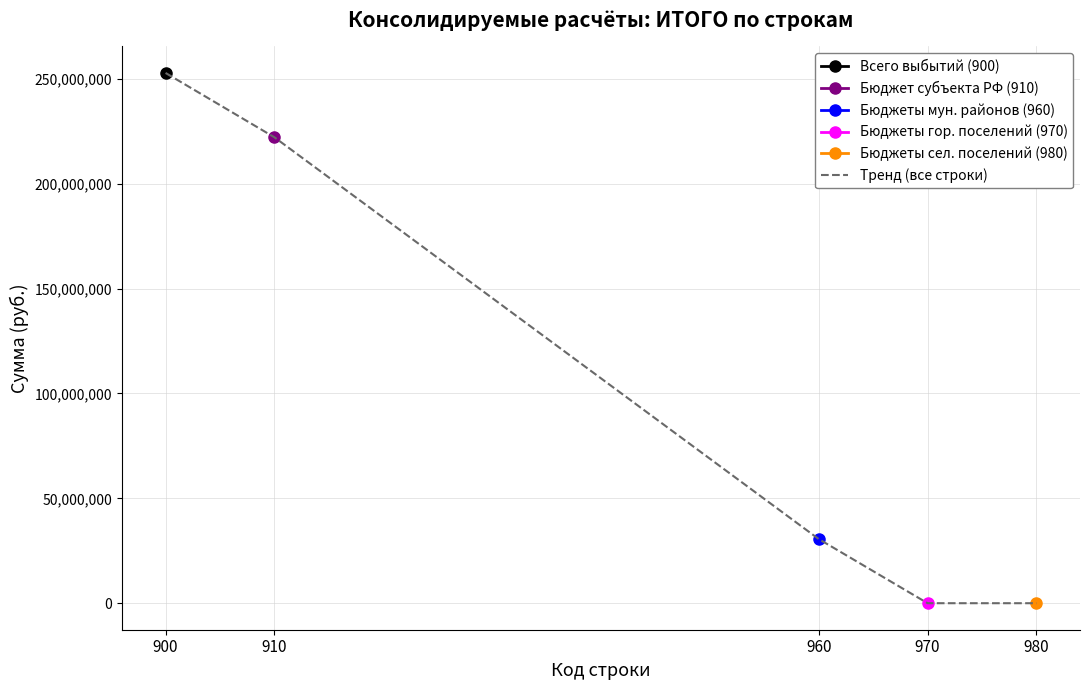

What is the average value?

101093600.3